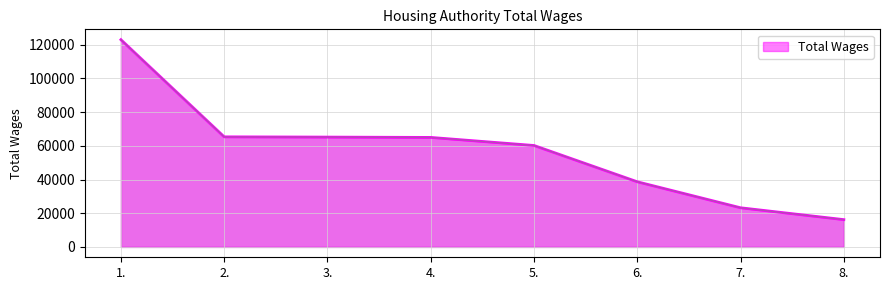

The value at 5. is 36716. True or false?

False